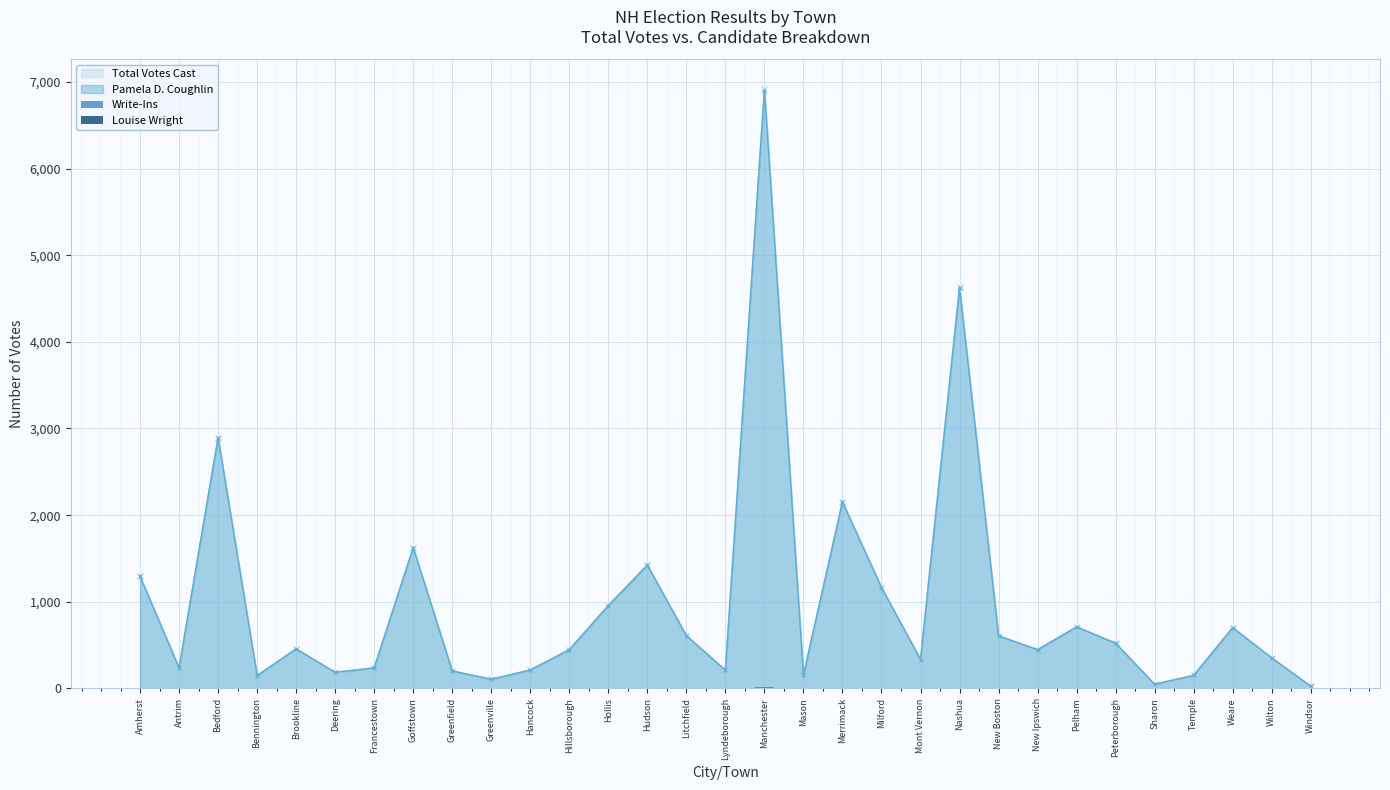

How many groups of bars are there?

31